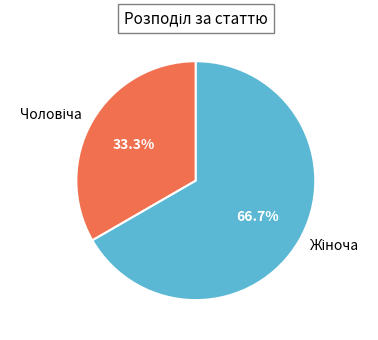

Is there any slice that represents more than half of the pie?

Yes